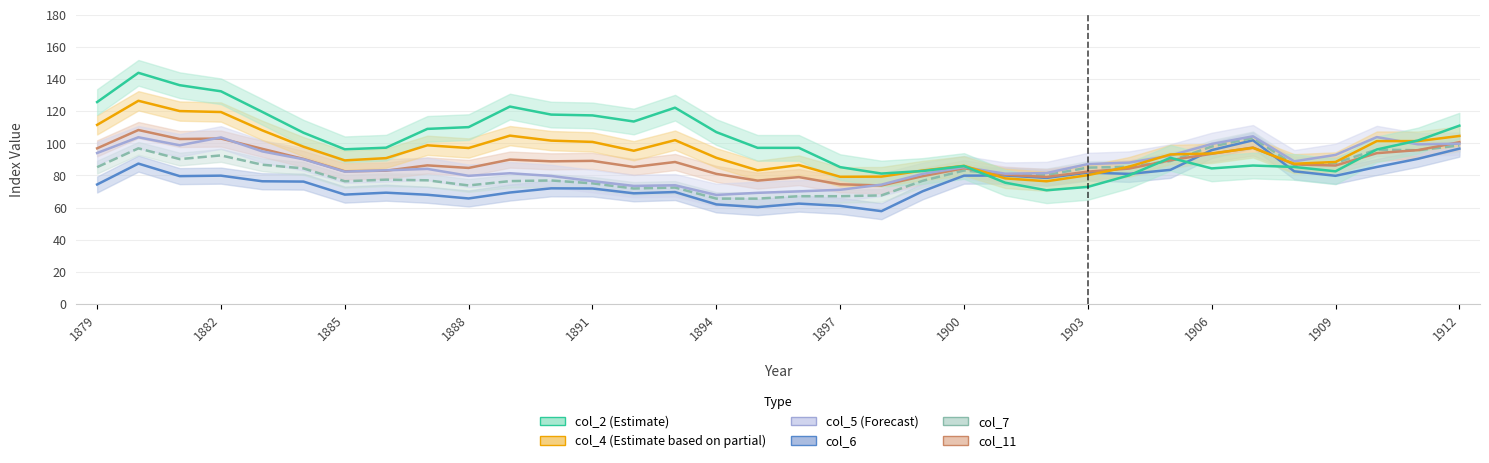

Reading left to right, transcribe all the data shown in this chart.

col_4: 1879=111.5	1880=126.5	1881=120.1	1882=119.5	1883=108.1	1884=97.9	1885=89.4	1886=90.8	1887=98.8	1888=97.1	1889=104.8	1890=101.7	1891=100.9	1892=95.4	1893=102.0	1894=91.0	1895=83.2	1896=86.5	1897=79.2	1898=79.3	1899=83.1	1900=86.0	1901=78.2	1902=76.4	1903=80.2	1904=85.5	1905=93.1	1906=93.7	1907=97.2	1908=87.3	1909=88.4	1910=101.4	1911=101.4	1912=104.6
col_6: 1879=74.4	1880=87.4	1881=79.6	1882=79.9	1883=76.4	1884=76.2	1885=68.1	1886=69.3	1887=68.0	1888=65.7	1889=69.4	1890=72.0	1891=71.9	1892=68.9	1893=69.7	1894=62.0	1895=60.3	1896=62.5	1897=61.1	1898=57.8	1899=70.2	1900=79.9	1901=80.0	1902=78.5	1903=81.8	1904=81.0	1905=83.5	1906=95.8	1907=101.9	1908=82.6	1909=79.8	1910=85.3	1911=90.4	1912=96.7
col_11: 1879=96.9	1880=108.3	1881=102.7	1882=103.0	1883=96.6	1884=90.3	1885=82.6	1886=83.0	1887=86.3	1888=84.7	1889=89.9	1890=88.8	1891=89.1	1892=85.3	1893=88.4	1894=81.0	1895=76.8	1896=79.0	1897=74.5	1898=73.8	1899=79.6	1900=84.5	1901=80.5	1902=79.1	1903=82.4	1904=84.3	1905=89.5	1906=93.5	1907=97.4	1908=86.9	1909=86.2	1910=93.9	1911=95.8	1912=100.7
col_2: 1879=125.7	1880=143.9	1881=136.2	1882=132.4	1883=119.6	1884=106.6	1885=96.3	1886=97.3	1887=109.0	1888=110.1	1889=122.9	1890=117.9	1891=117.4	1892=113.6	1893=122.2	1894=107.0	1895=97.2	1896=97.2	1897=85.2	1898=81.2	1899=82.8	1900=85.9	1901=75.5	1902=70.8	1903=72.9	1904=80.1	1905=91.0	1906=84.4	1907=86.2	1908=85.3	1909=82.6	1910=96.2	1911=101.8	1912=111.0
col_5: 1879=94.0	1880=103.8	1881=98.8	1882=103.7	1883=95.0	1884=90.1	1885=82.4	1886=83.2	1887=84.1	1888=79.8	1889=81.4	1890=79.7	1891=76.5	1892=73.5	1893=73.9	1894=67.9	1895=69.2	1896=70.1	1897=71.1	1898=74.3	1899=81.0	1900=85.2	1901=81.1	1902=81.5	1903=87.1	1904=88.0	1905=92.4	1906=99.6	1907=104.4	1908=88.8	1909=92.8	1910=103.9	1911=99.4	1912=99.8
col_7: 1879=85.2	1880=96.9	1881=90.2	1882=92.5	1883=86.7	1884=84.4	1885=76.4	1886=77.4	1887=77.0	1888=73.8	1889=76.5	1890=76.9	1891=75.1	1892=71.9	1893=72.5	1894=65.6	1895=65.6	1896=67.1	1897=67.1	1898=67.6	1899=76.7	1900=83.1	1901=80.7	1902=80.3	1903=84.9	1904=85.4	1905=89.0	1906=98.0	1907=103.4	1908=86.5	1909=87.8	1910=96.1	1911=95.7	1912=98.7